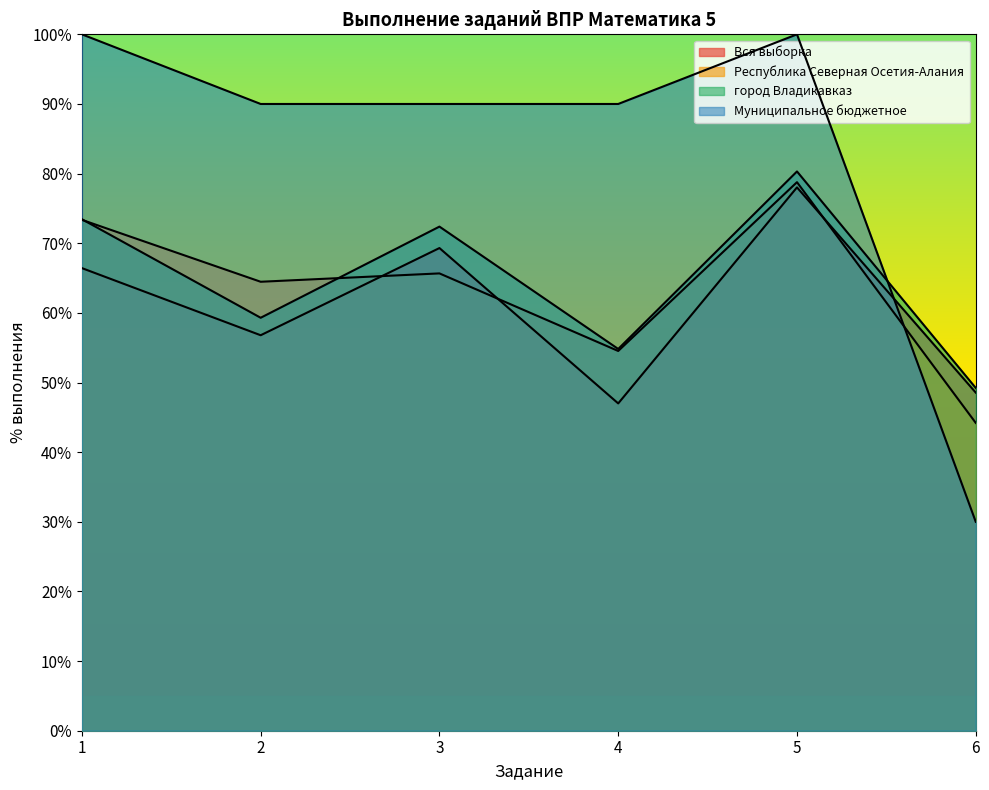

How many Муниципальное бюджетное values are between 90 and 100?

5